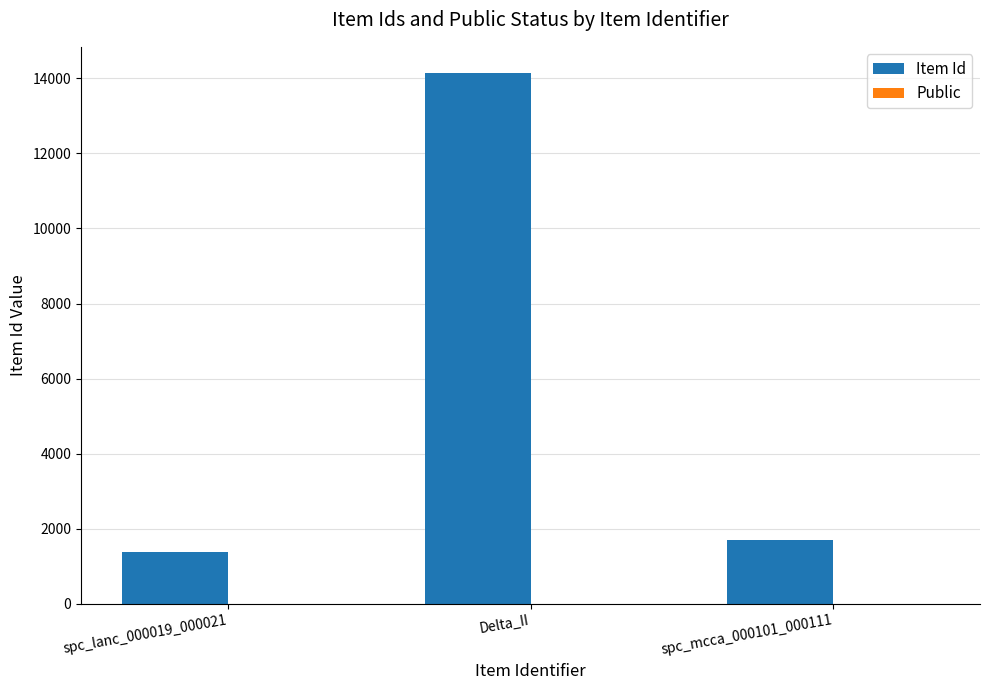

Between spc_lanc_000019_000021 and Delta_II, which series saw the biggest shift?

Item Id